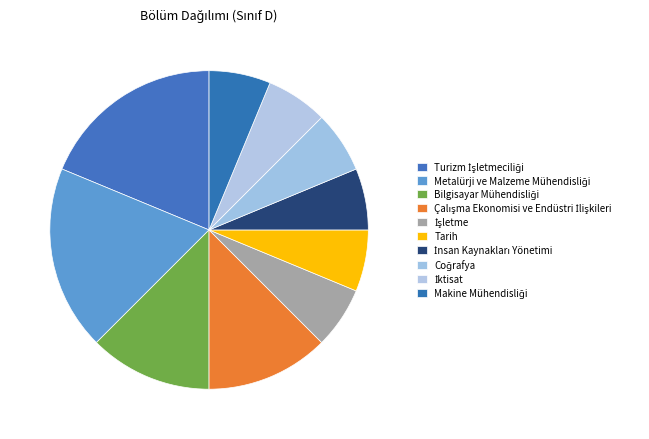

Count the number of slices in the pie.

10